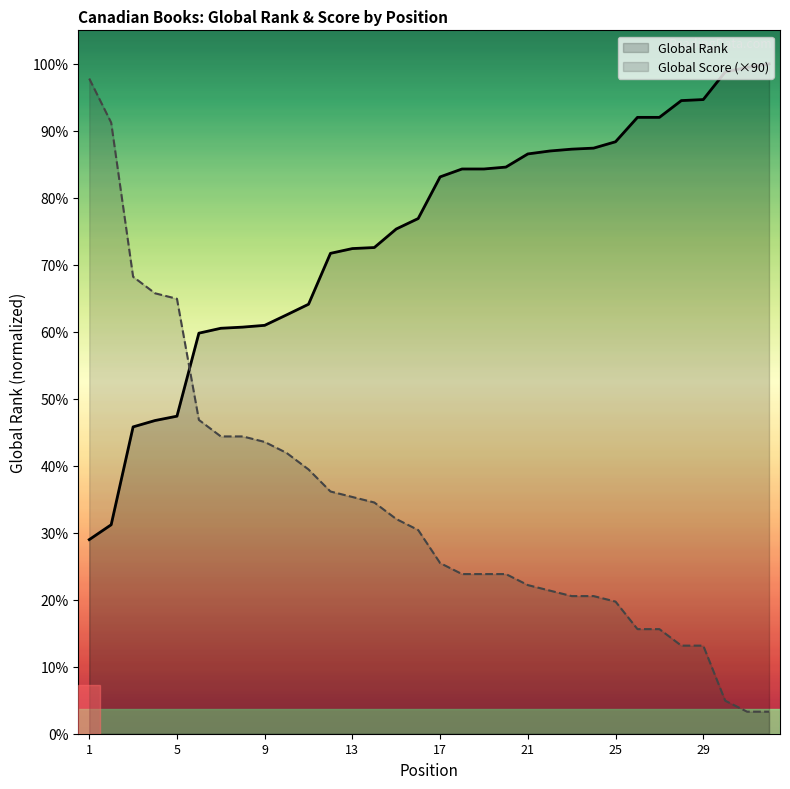

At which label does Global Rank reach its minimum?

1